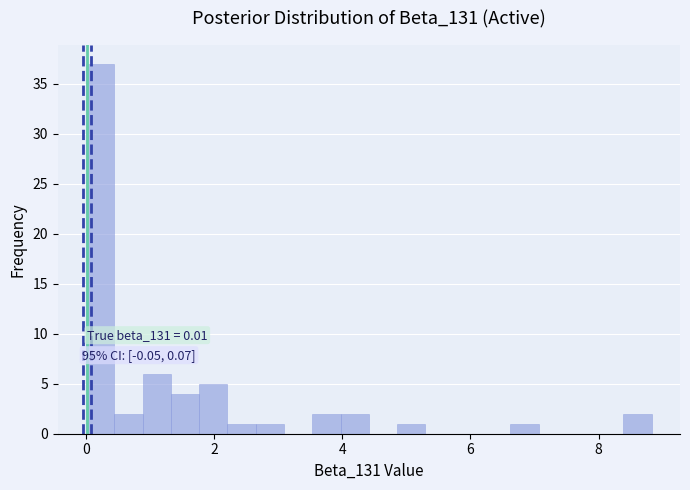

Read against the x-axis, roughly where is the centre of the tallest bar?

0.2